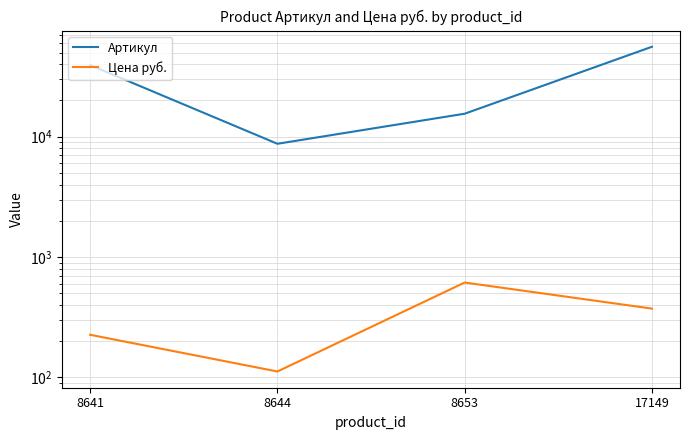

How many lines are shown in the chart?

2